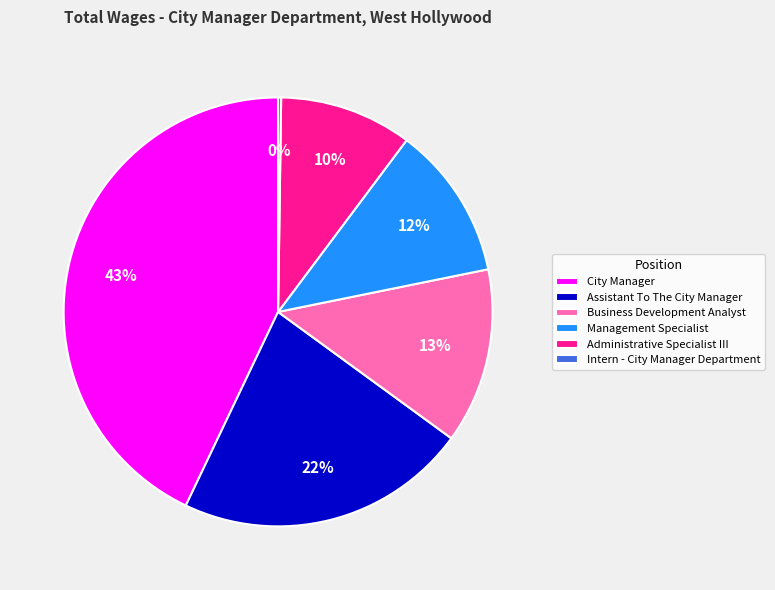

Is it true that Assistant To The City Manager is 22% of the pie?

True